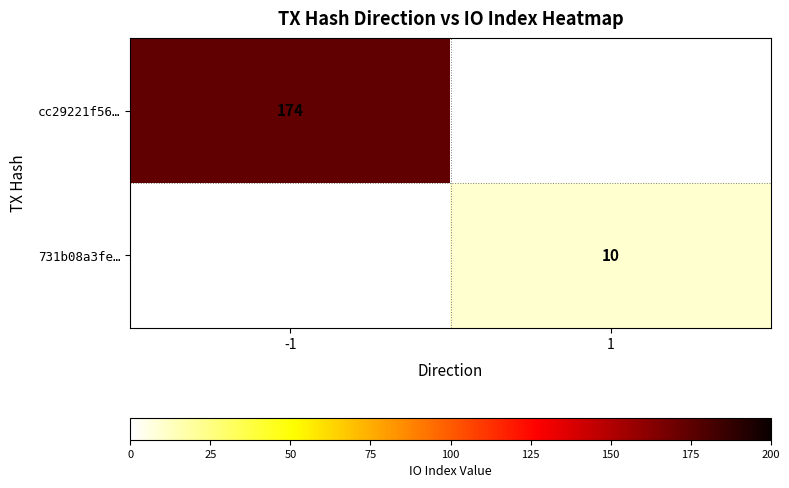

The value of 731b08a3fe… at 1 is 10. True or false?

True